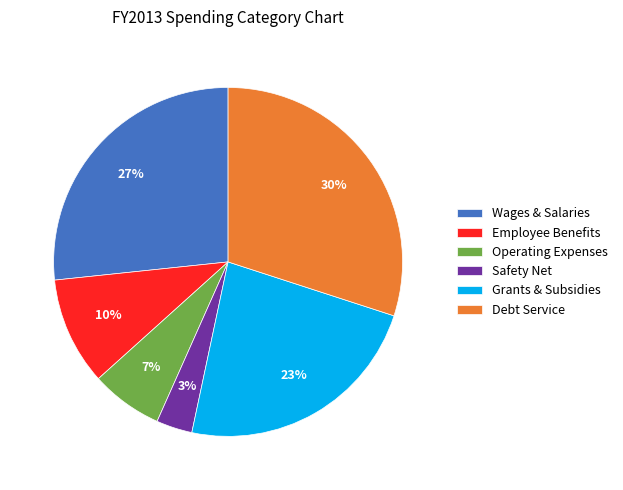

Is the sum of Operating Expenses and Employee Benefits greater than half?

No